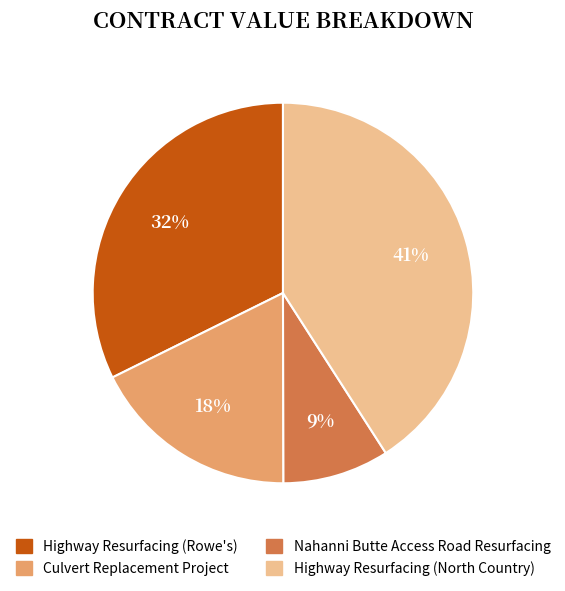

Count the number of slices in the pie.

4